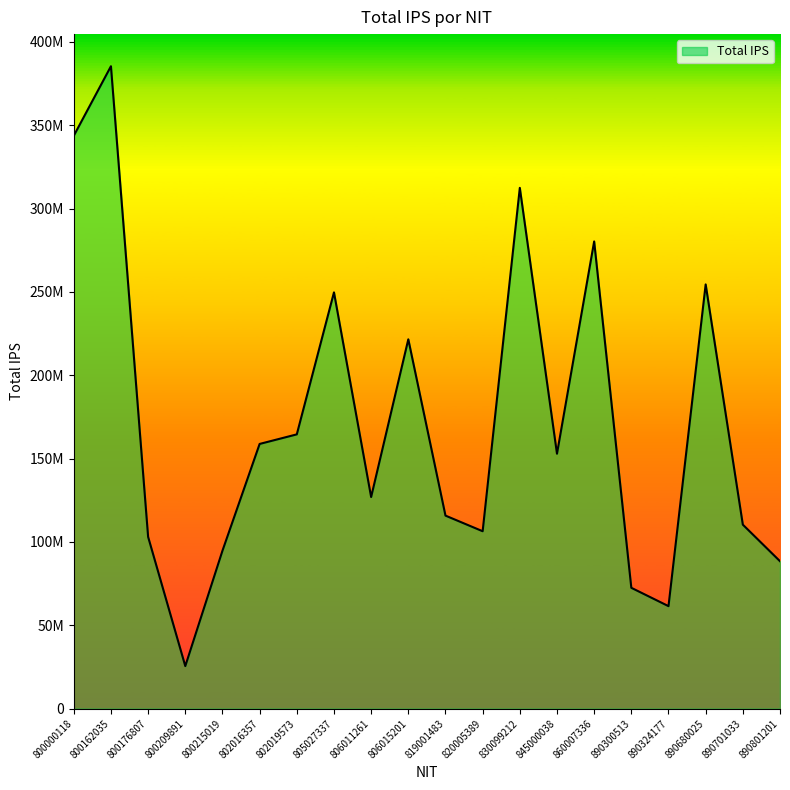

Is this an area chart (filled region under the line)?

Yes